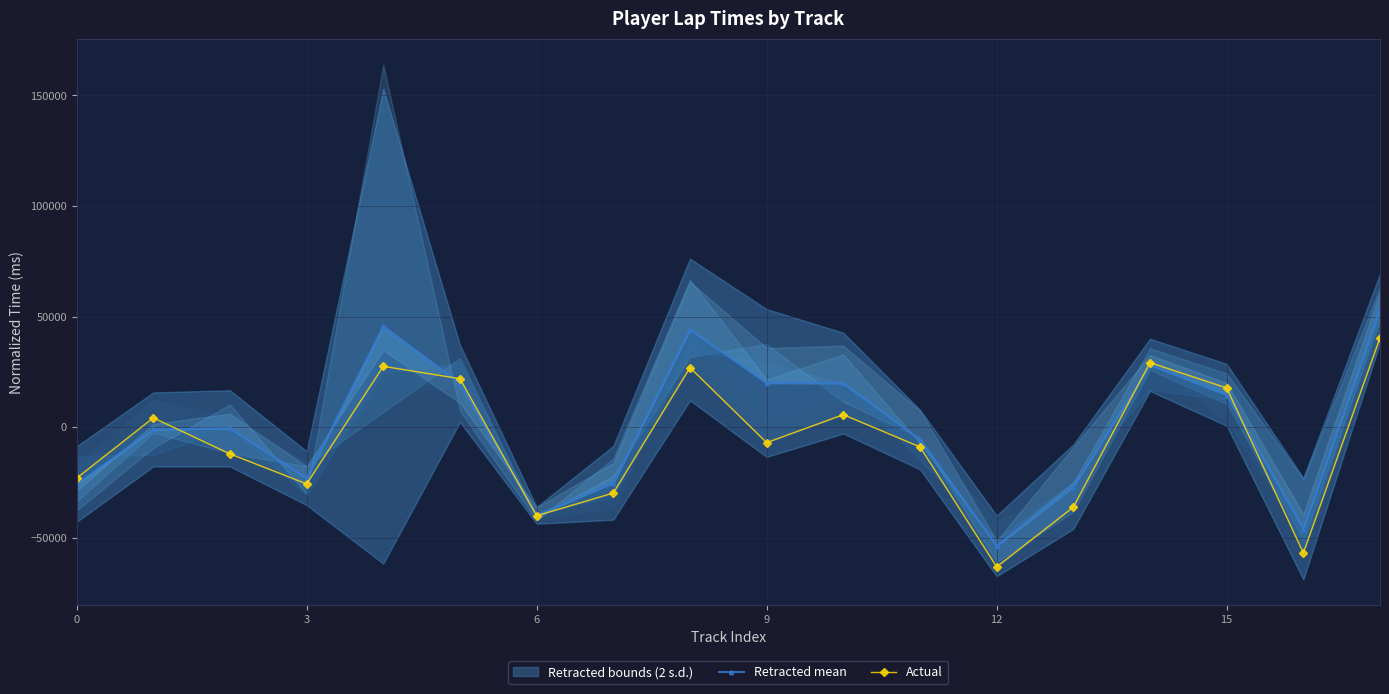

Which label corresponds to the largest value in the chart?

17